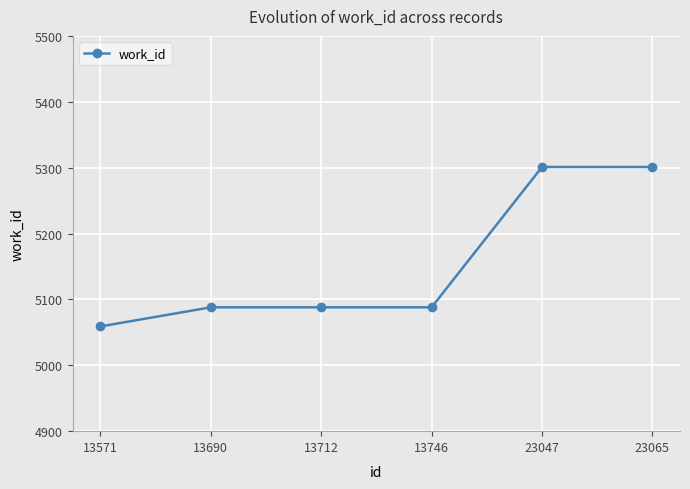

Approximately how many times larger is the value at 13690 compared to 13712?

1.0